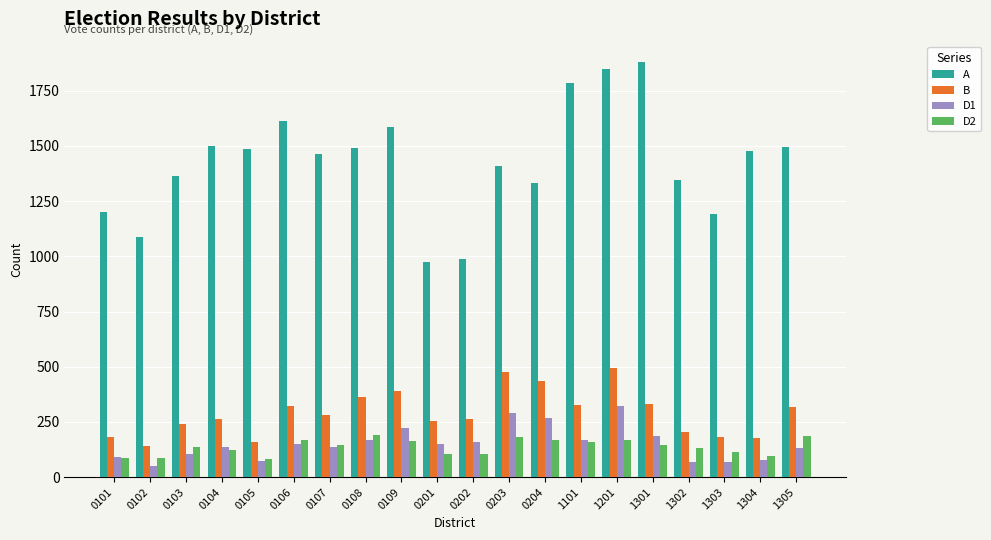

Where does the B series first go above 282?

0106